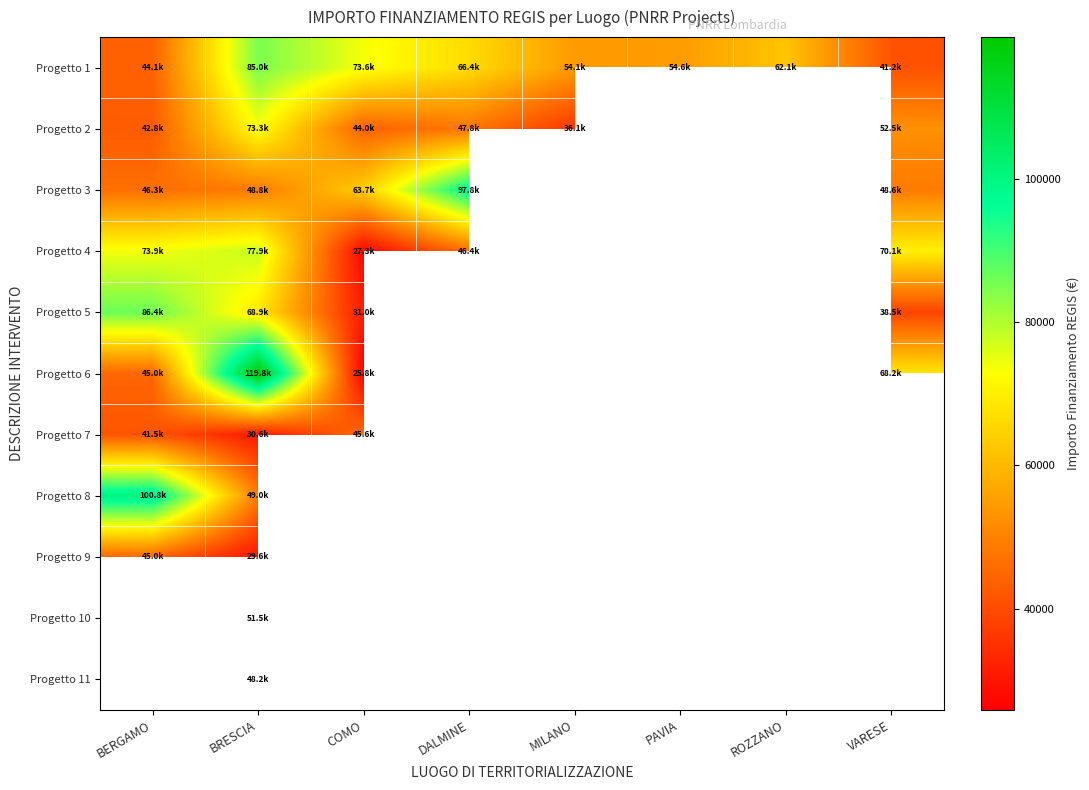

What is the total value across all series at BRESCIA?

682502.5